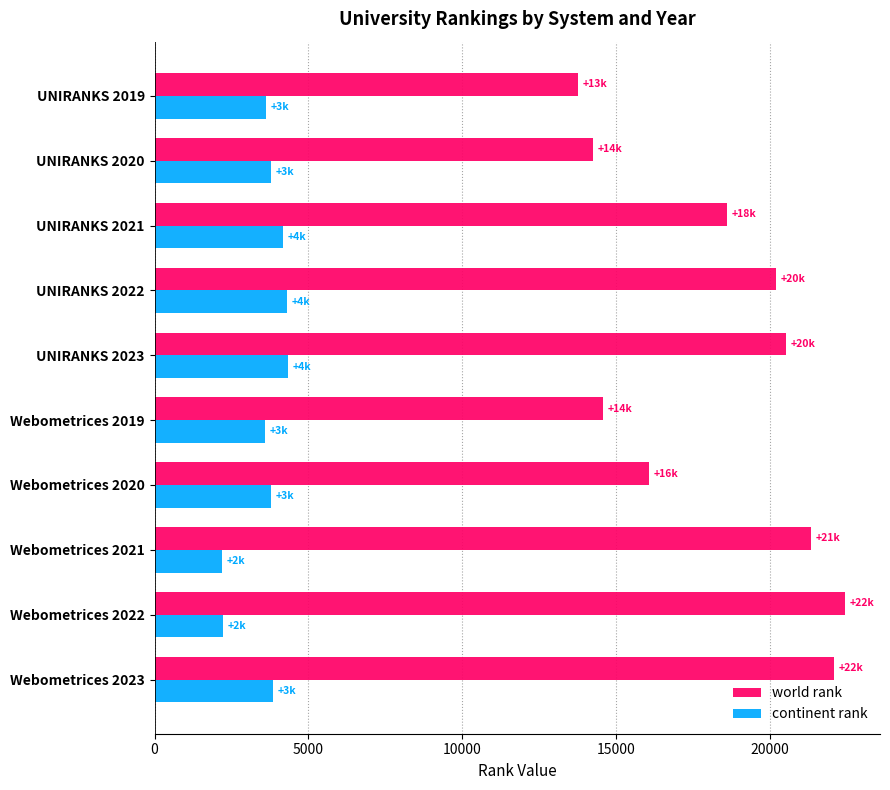

At how many categories does at least one series exceed 13476?

10